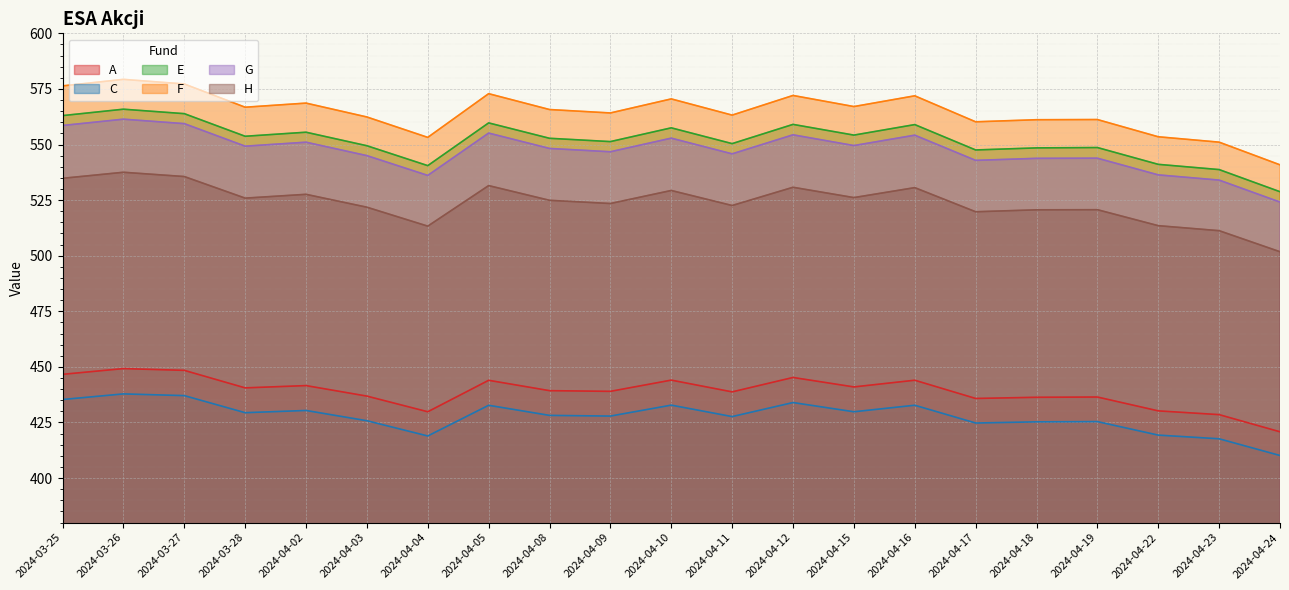

The F series shows 563.2 at 2024-04-11. True or false?

True